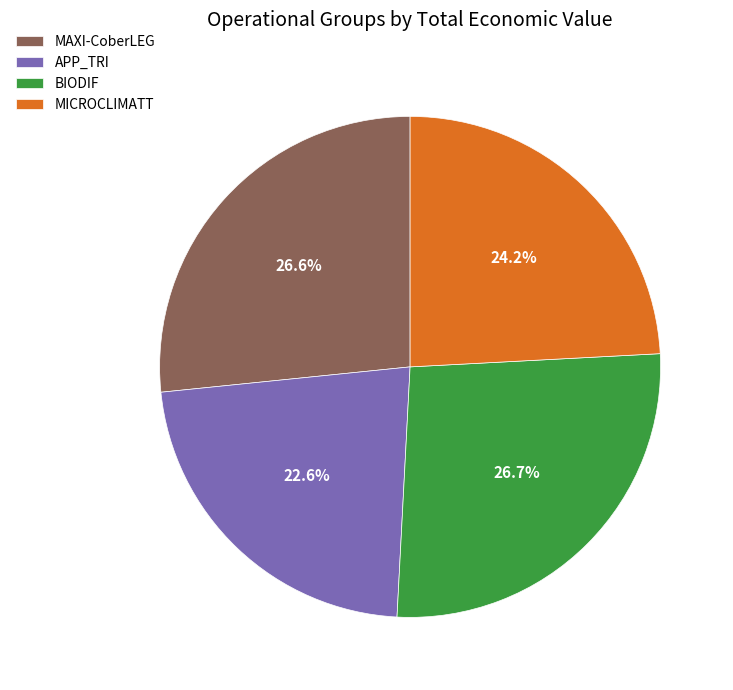

What is the smallest slice in the pie chart?

APP_TRI